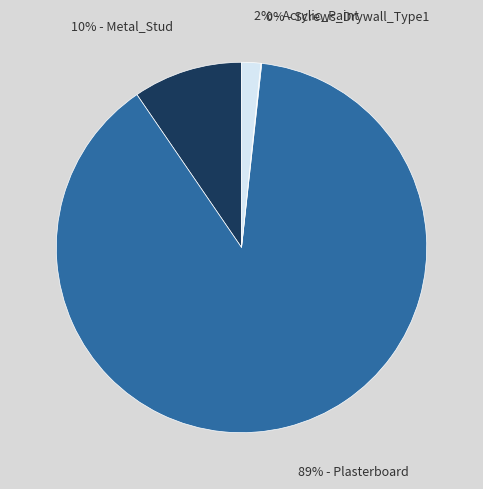

Is there a majority slice in this chart?

Yes